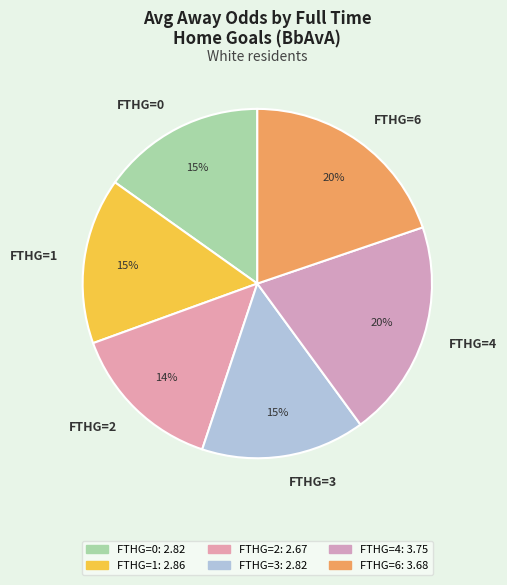

Between FTHG=0 and FTHG=6, which is larger?

FTHG=6